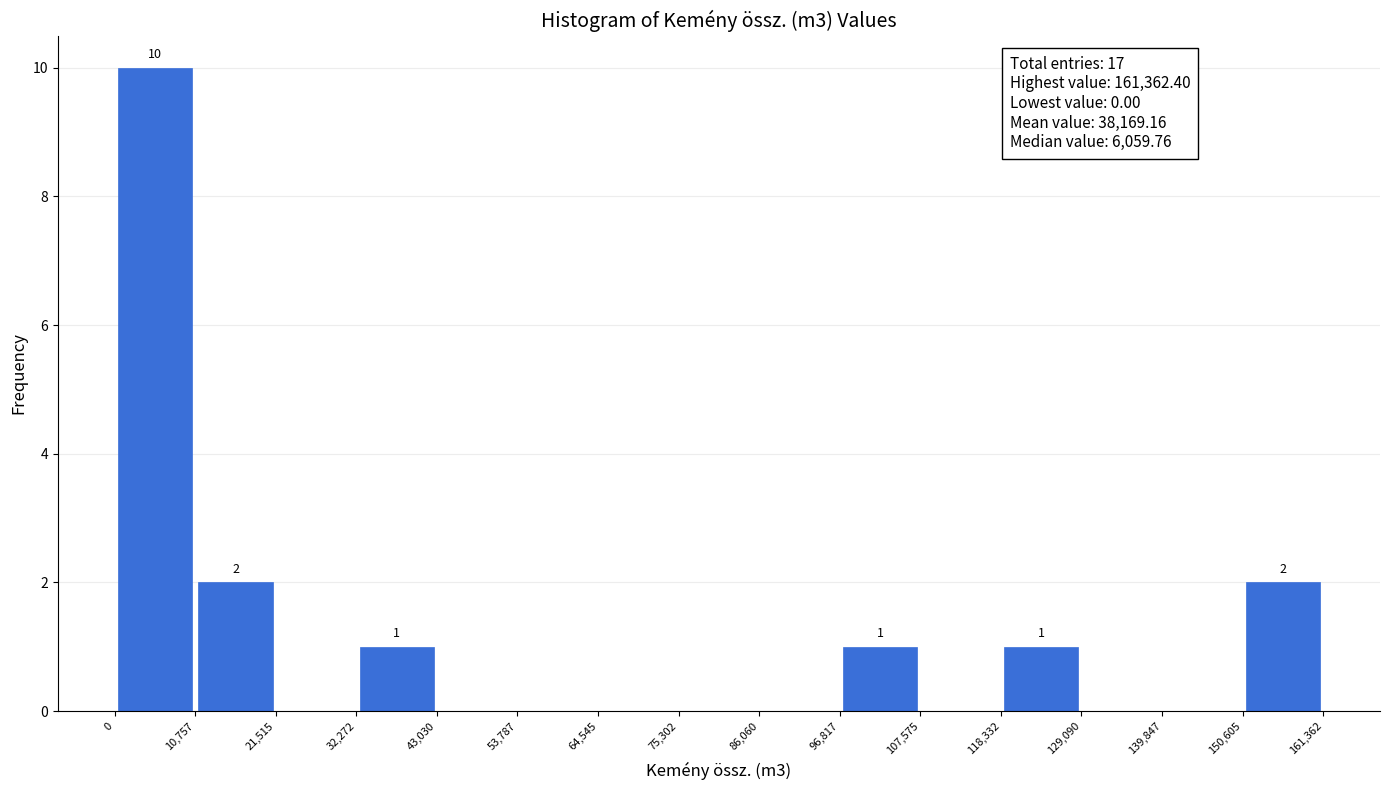

Which range on the x-axis has the tallest bar?

0 to 10,757